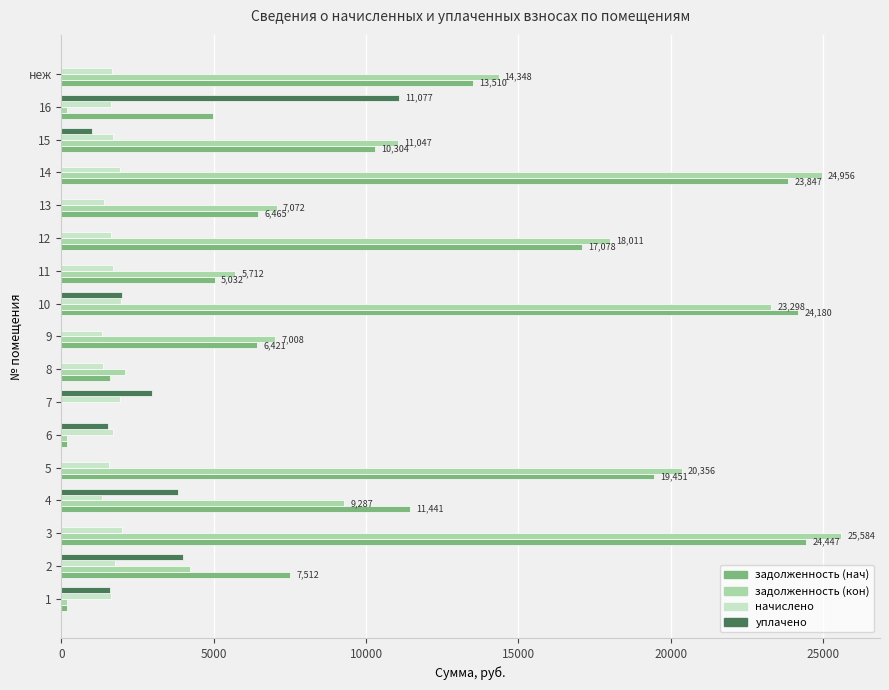

Which series changed the most between 3 and 11?

задолженность (кон)